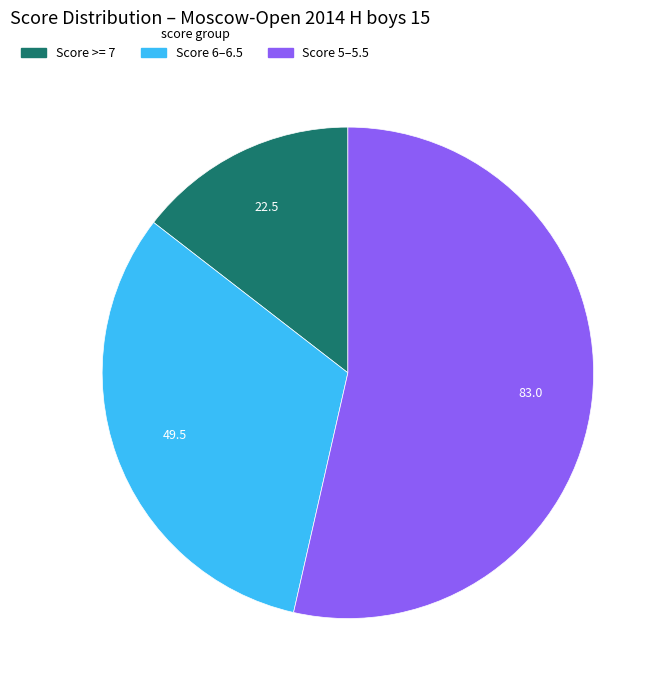

Does any single category account for the majority?

Yes